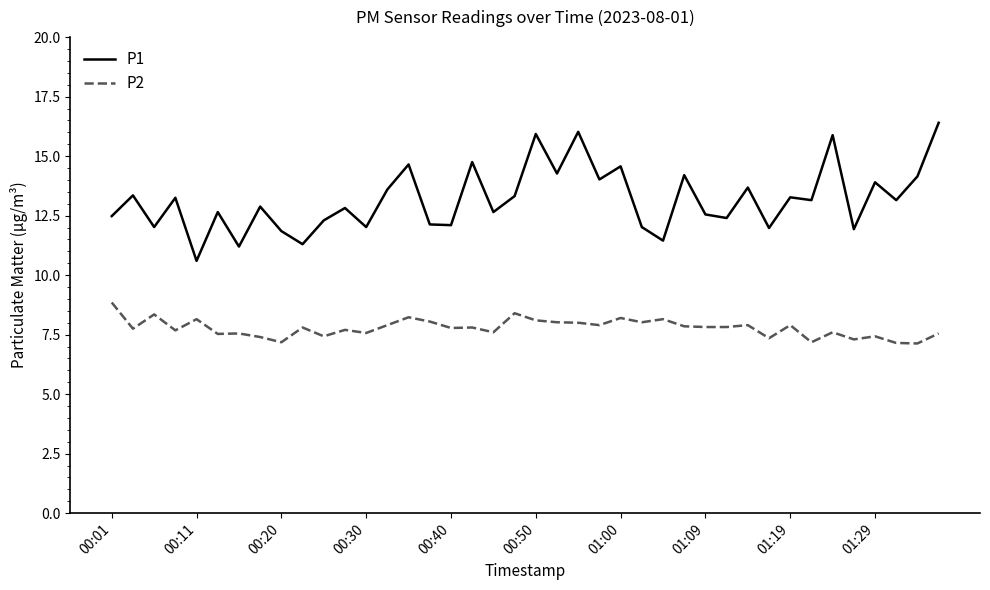

What is the minimum value shown in the chart?

7.1